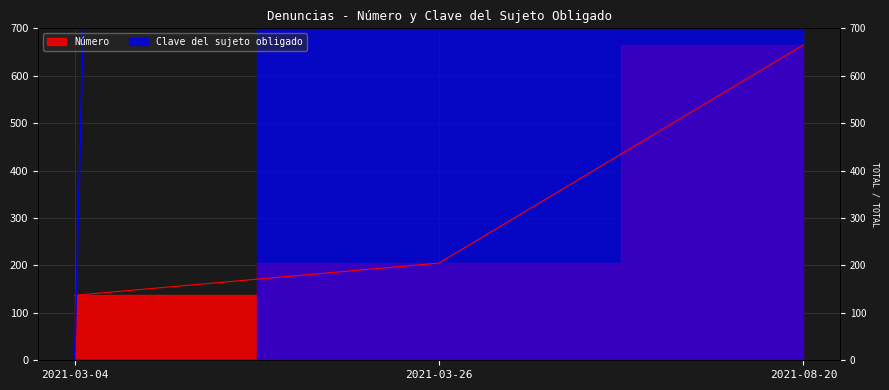

Count the number of categories in the chart.

3